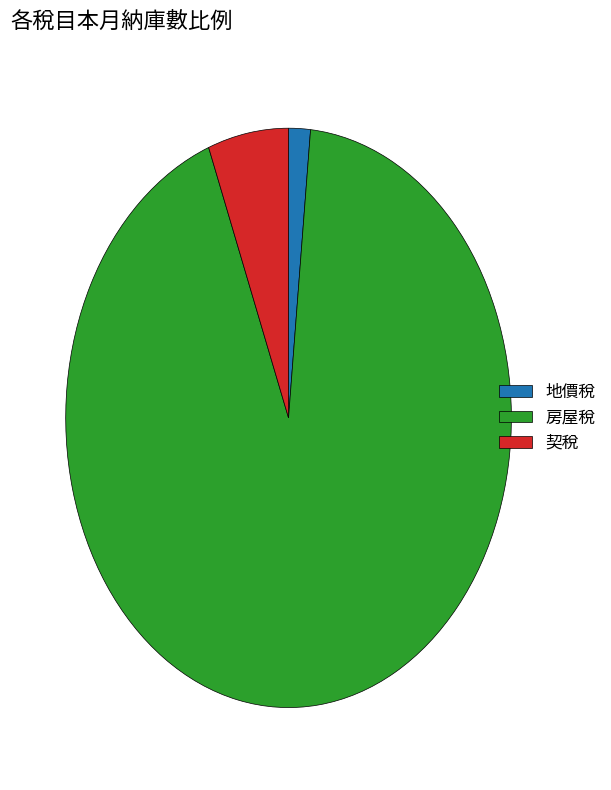

How many segments does this pie chart have?

3